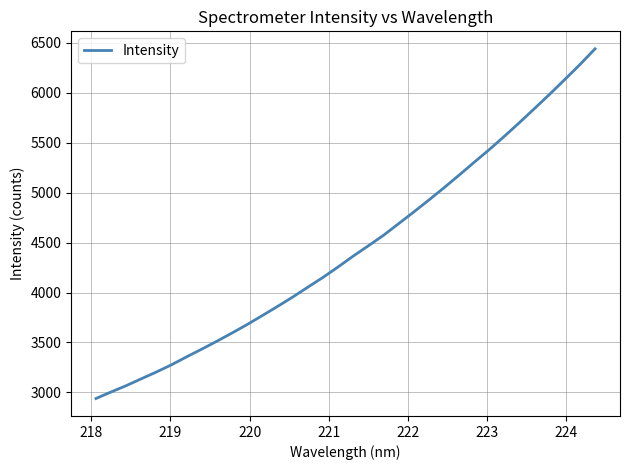

What is the maximum value shown in the chart?

6437.7